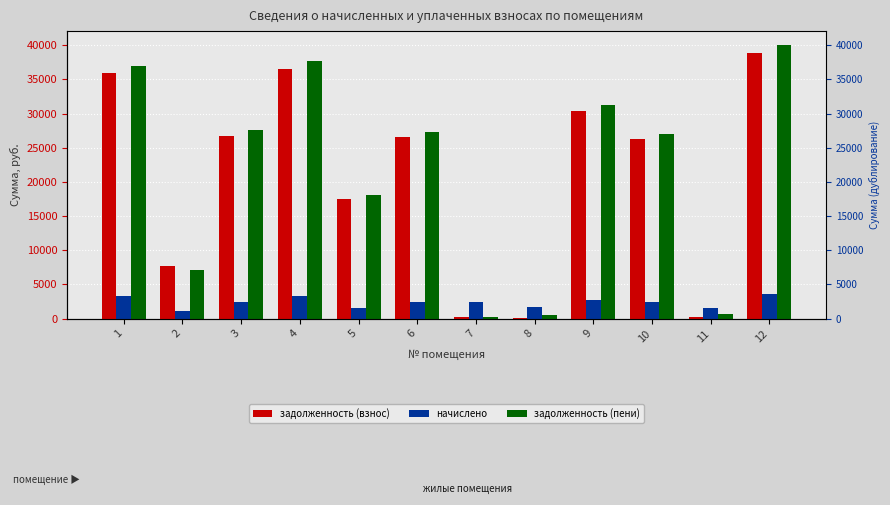

Between 3 and 7, which series saw the biggest shift?

задолженность (пени)